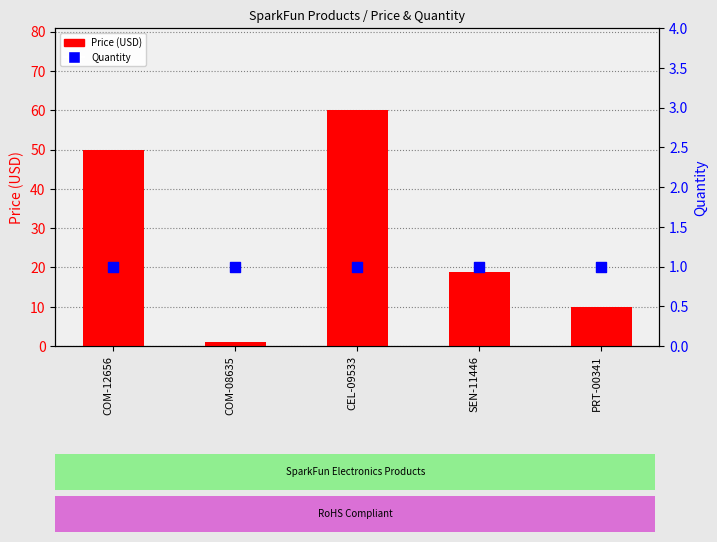

At which category is the sum across all series the highest?

CEL-09533